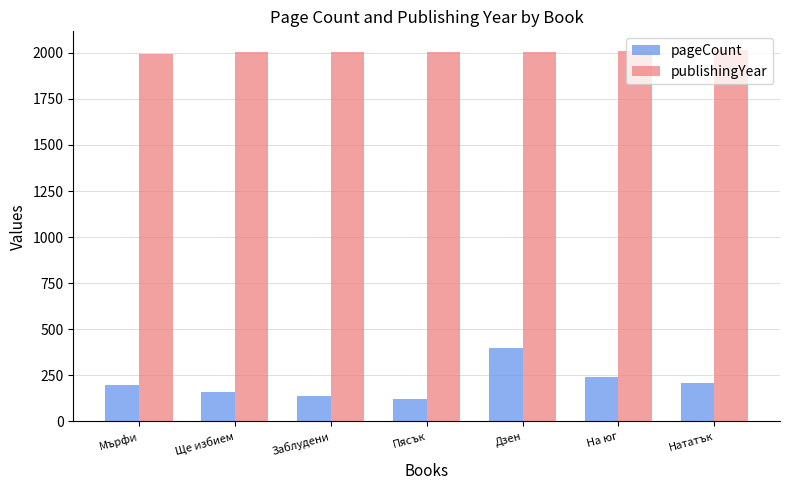

Which series changed the most between Ще избием and На юг?

pageCount